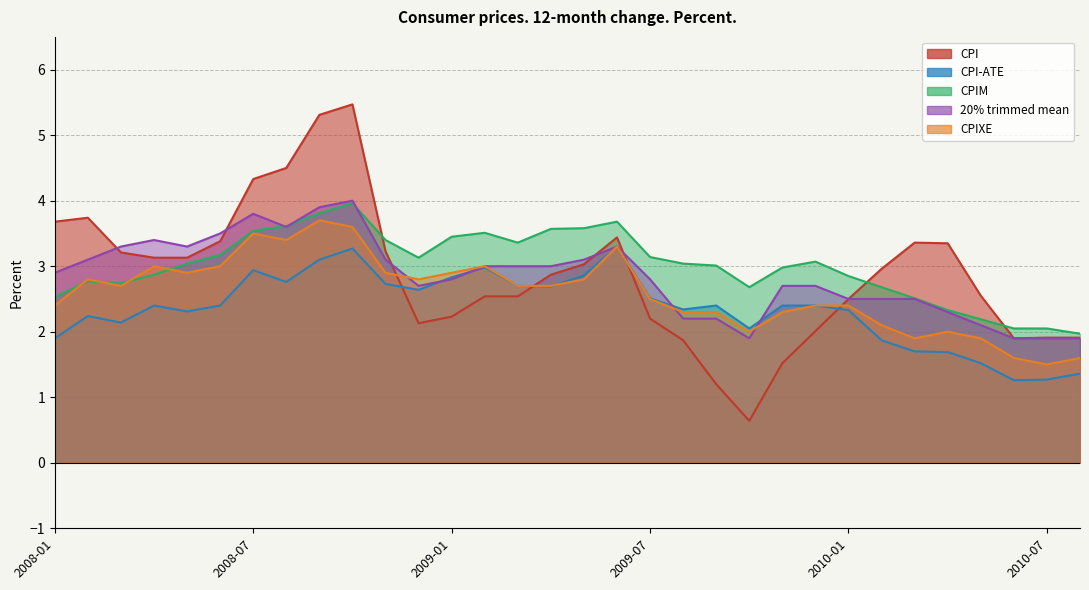

What are all the series names shown in the legend?

CPI, CPI-ATE, CPIM, 20% trimmed mean, CPIXE